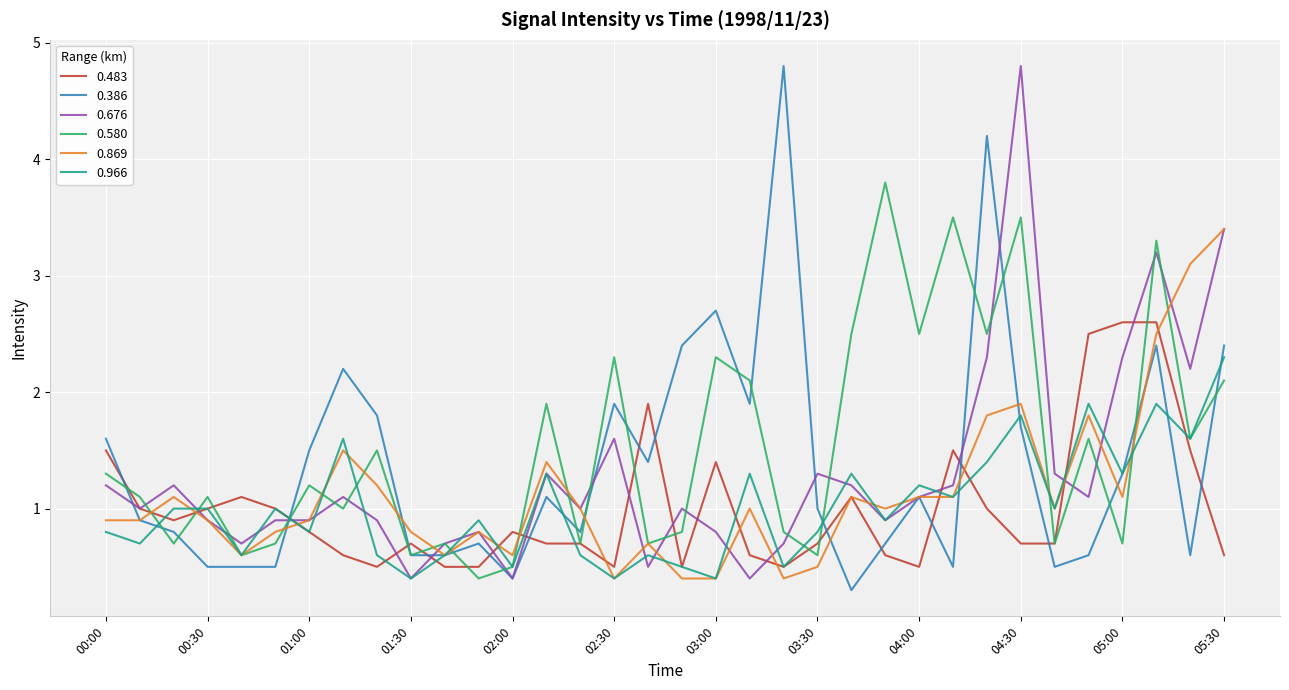

How many lines are shown in the chart?

6